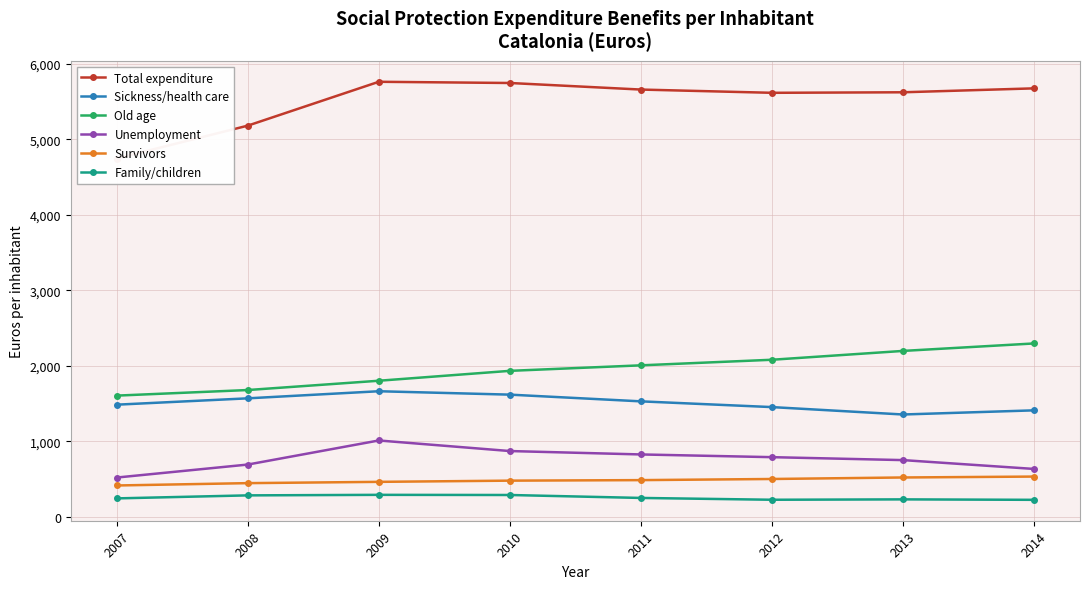

Is the value of Sickness/health care at 2010 greater than the value of Old age at 2007?

Yes